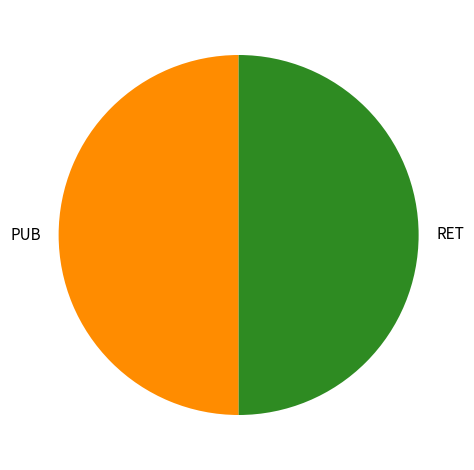

Is the sum of PUB and RET greater than half?

Yes